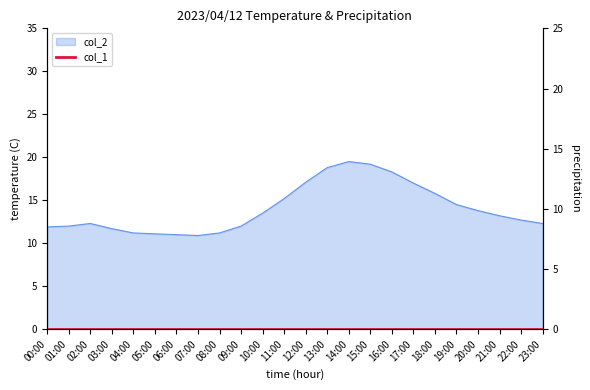

The chart shows a value of 11.0 at 06:00. True or false?

True